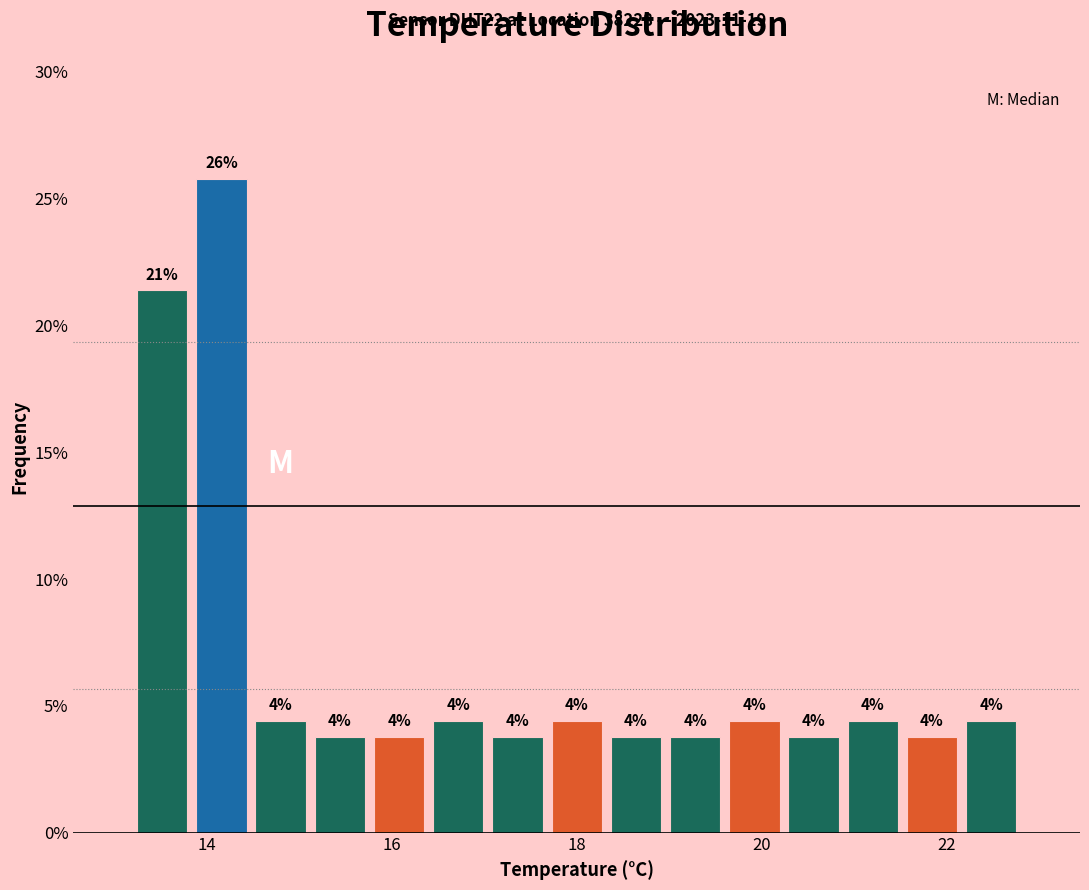

Read against the x-axis, roughly where is the centre of the tallest bar?

14.2